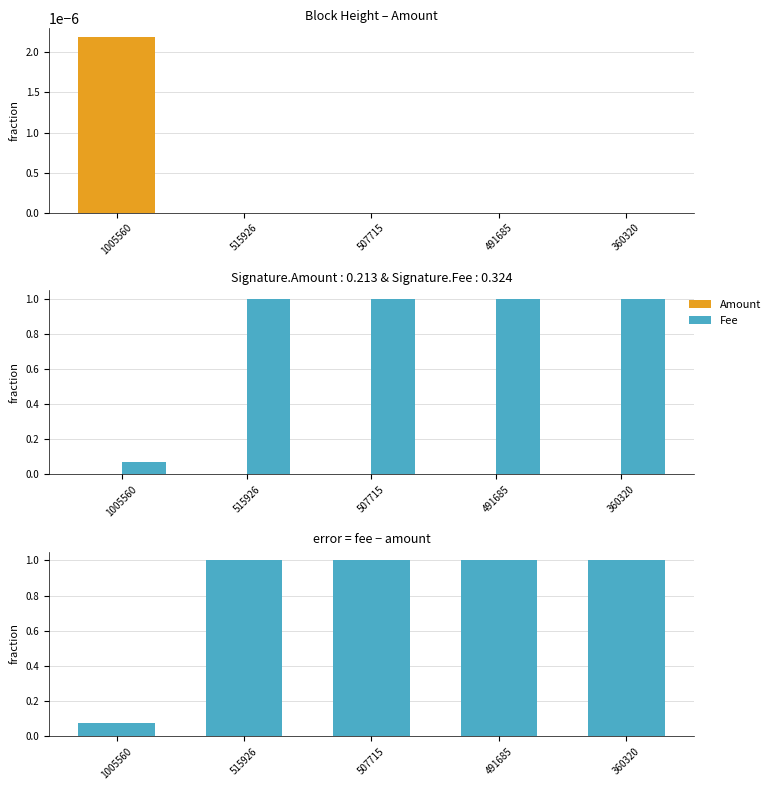

Which series has the largest total across all categories?

Fee